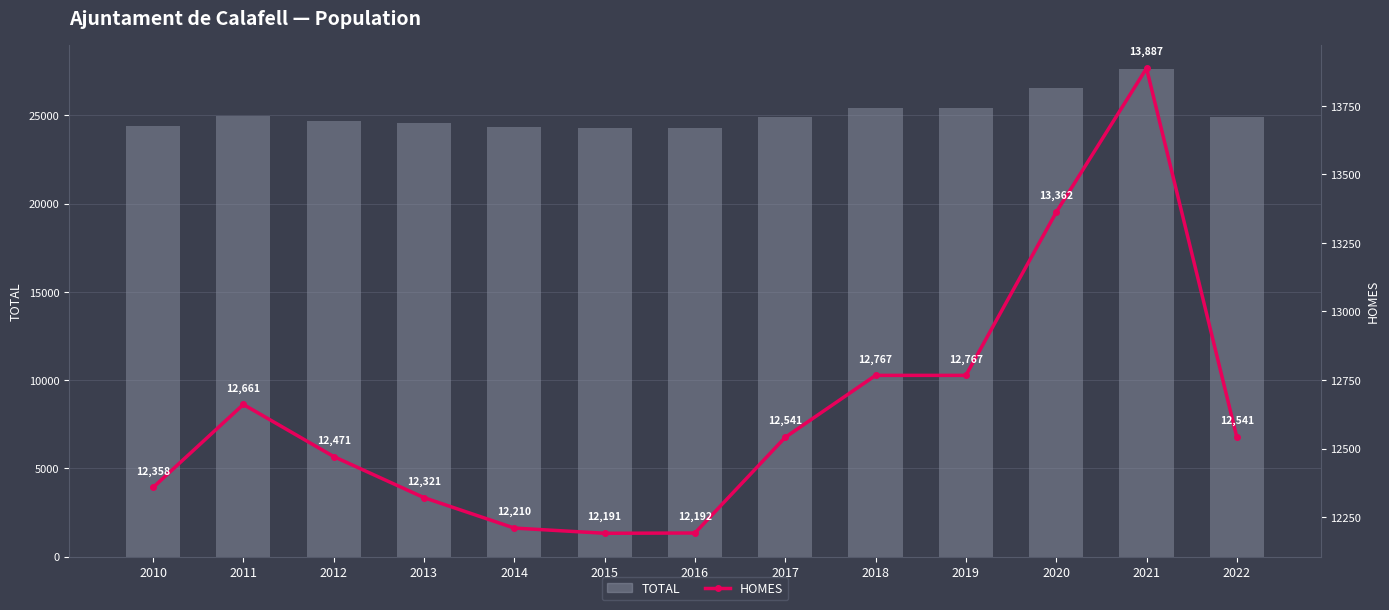

Reading left to right, extract all data points from this chart.

TOTAL: 2010=24423	2011=24984	2012=24672	2013=24563	2014=24333	2015=24256	2016=24289	2017=24898	2018=25444	2019=25444	2020=26538	2021=27601	2022=24898
HOMES: 2010=12358	2011=12661	2012=12471	2013=12321	2014=12210	2015=12191	2016=12192	2017=12541	2018=12767	2019=12767	2020=13362	2021=13887	2022=12541